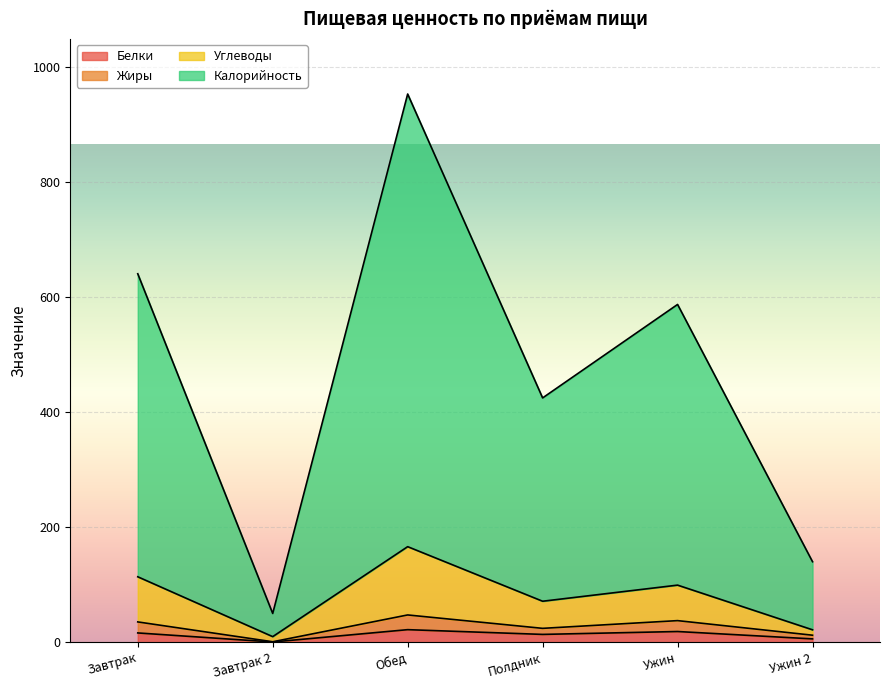

List the series in order of their peak value, lowest first.

Белки, Жиры, Углеводы, Калорийность